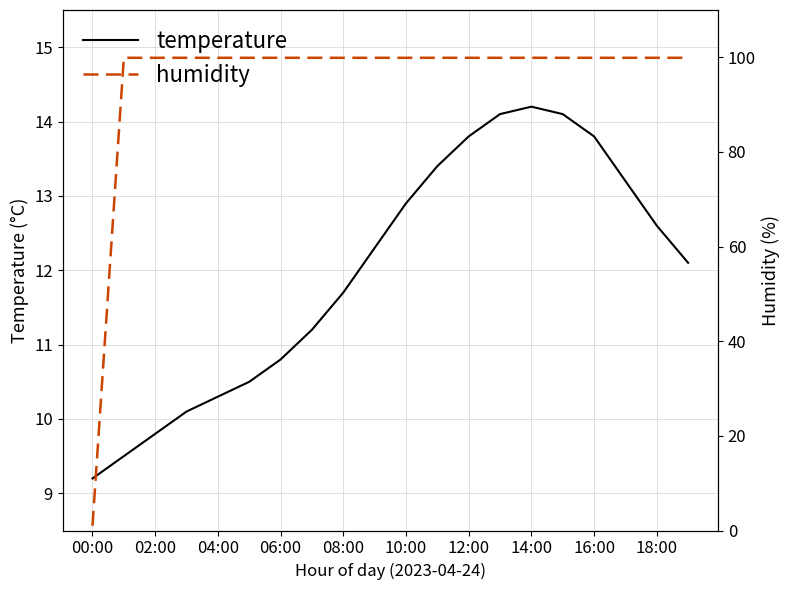

List the series in order of their overall mean, highest first.

humidity, temperature